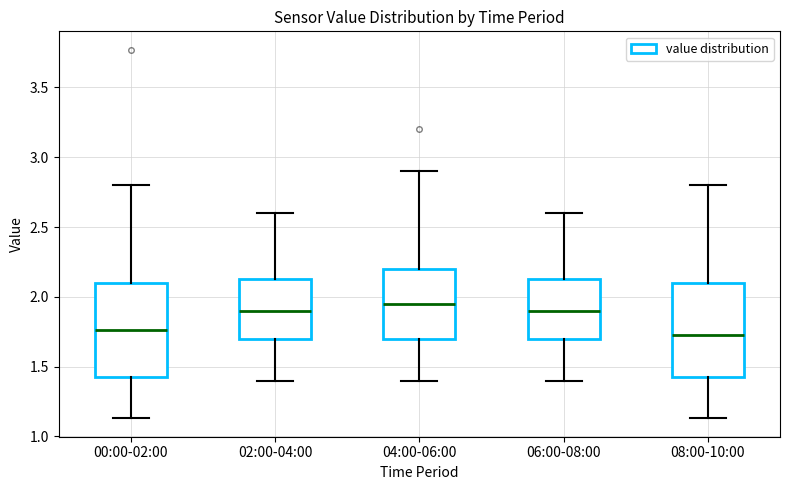

Reading left to right, transcribe this box plot: for each box, give where its median line is, the range the box spans, and where its two whiskers end, as read against the y-axis. The values are not printed on the chart, so give them approximately, as read against the axis.

00:00-02:00: median 1.75, box 1.40 to 2.10, whiskers 1.15 to 2.80
02:00-04:00: median 1.90, box 1.70 to 2.15, whiskers 1.40 to 2.60
04:00-06:00: median 1.95, box 1.70 to 2.20, whiskers 1.40 to 2.90
06:00-08:00: median 1.90, box 1.70 to 2.15, whiskers 1.40 to 2.60
08:00-10:00: median 1.75, box 1.40 to 2.10, whiskers 1.15 to 2.80